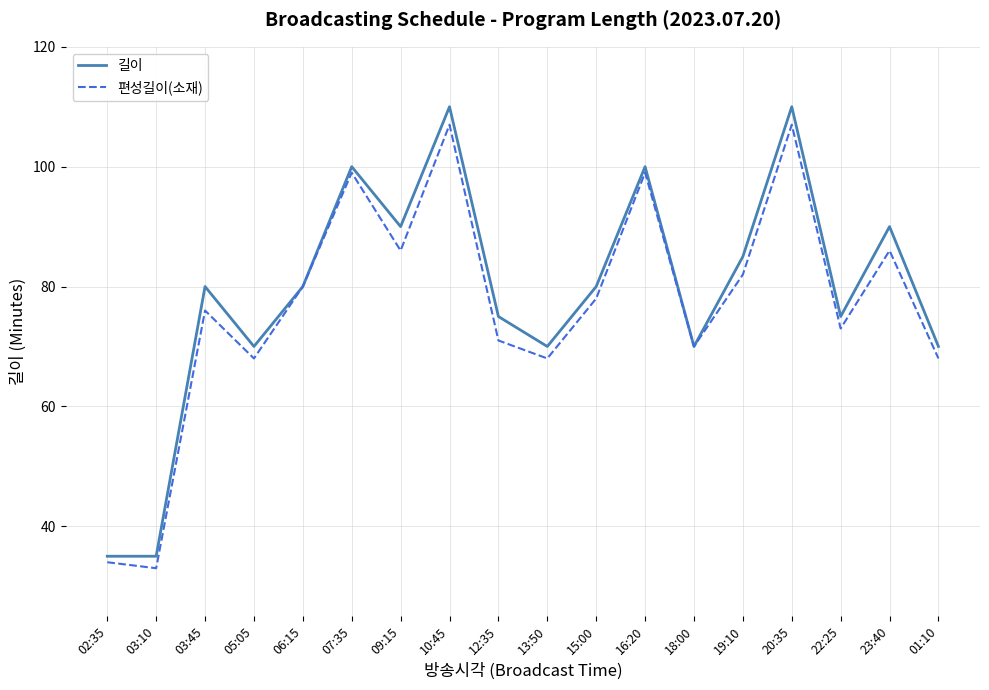

True or false: 길이 has more than 1 points higher than both neighbors.

True